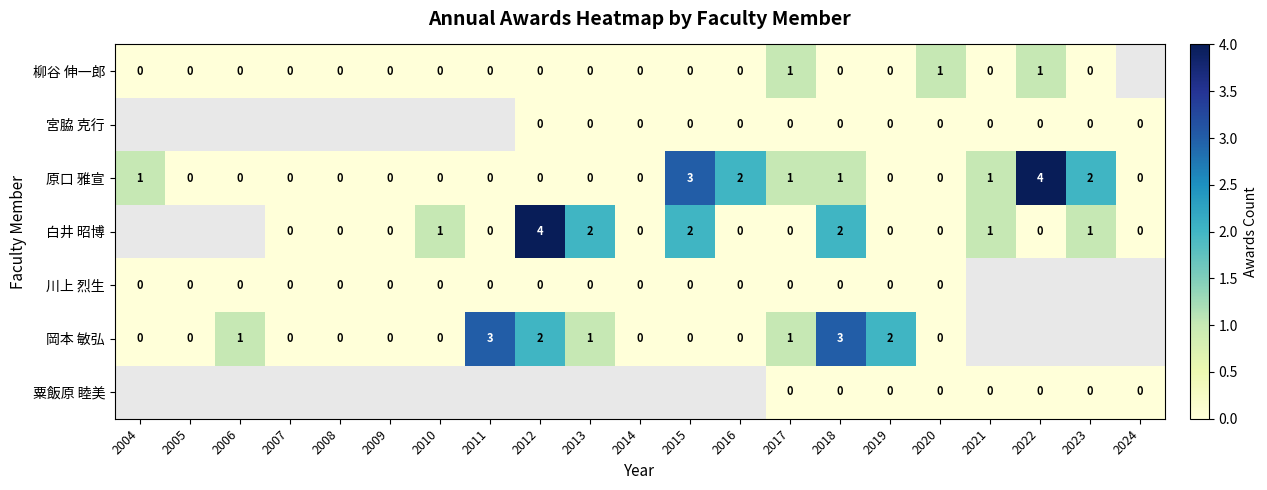

Between 2013 and 2010, which is larger?

2010